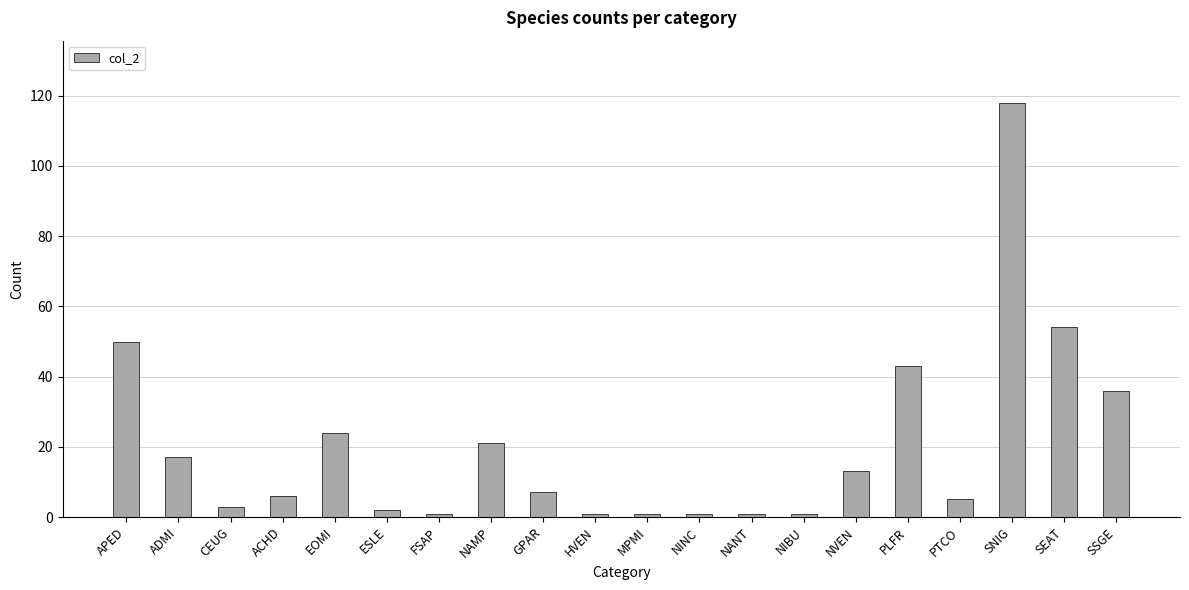

What is the label of the 19th bar from the right?

ADMI